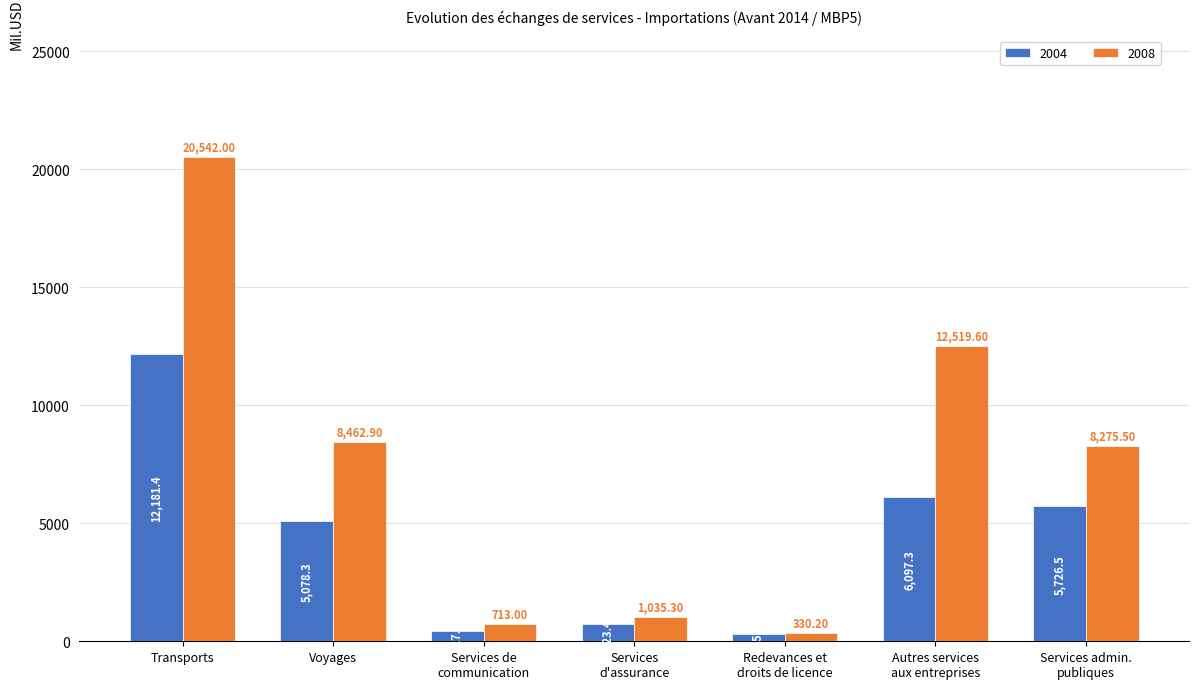

Are the bars horizontal?

No